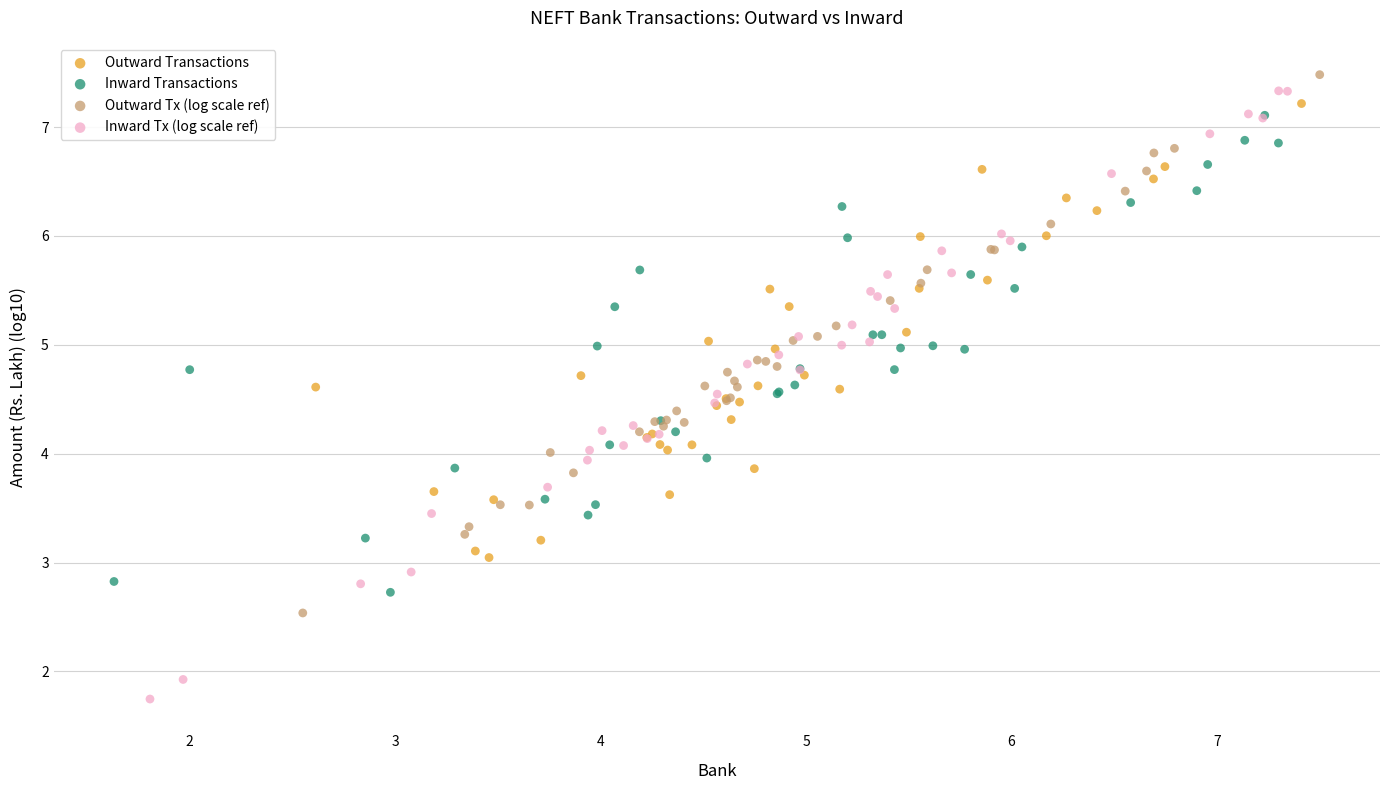

Which series has the widest spread of Y values?

Inward Tx (log scale ref)